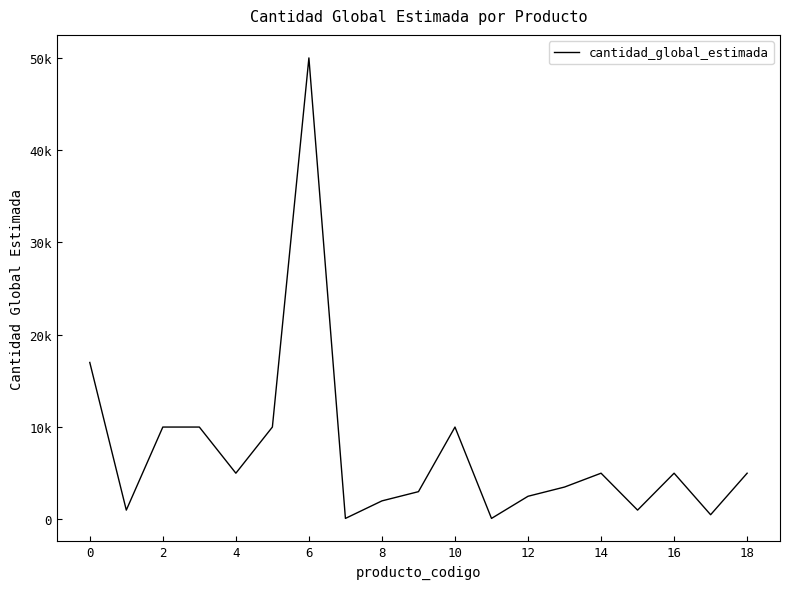

Does the chart display data point markers on the line(s)?

No